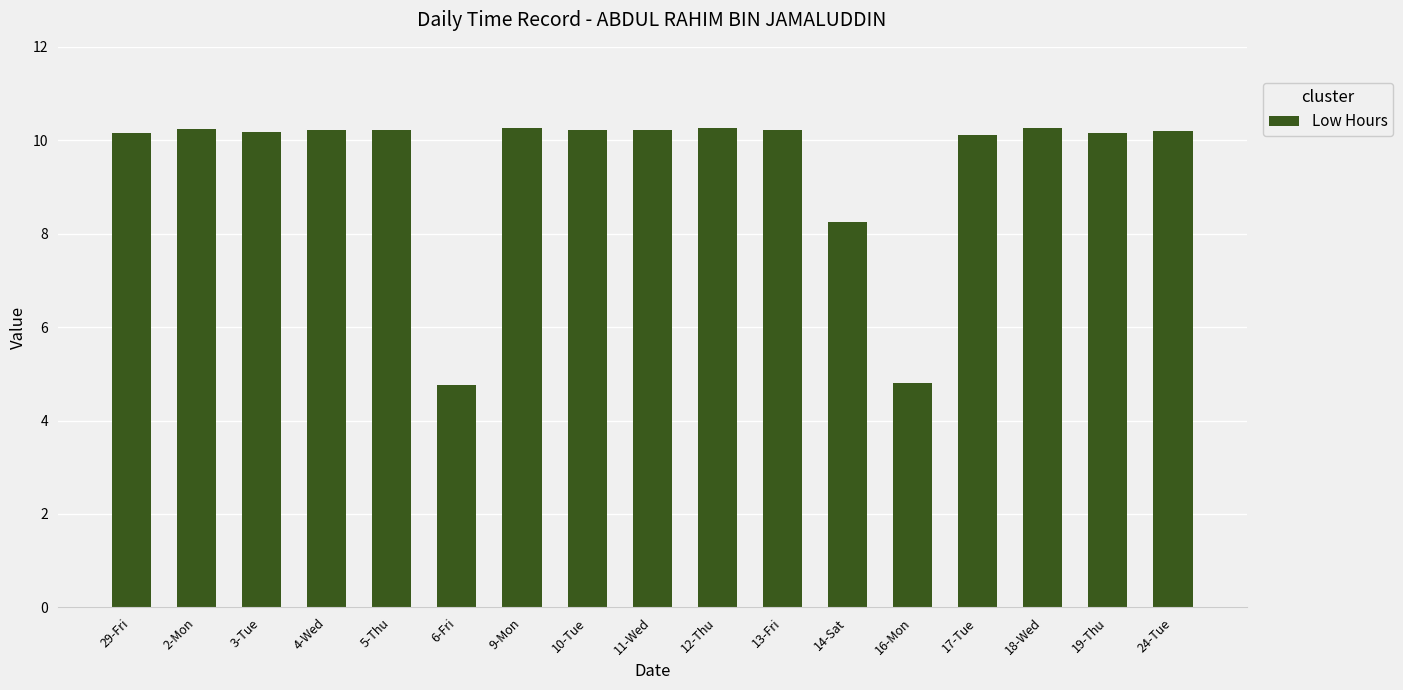

What position from the right is 10-Tue?

10